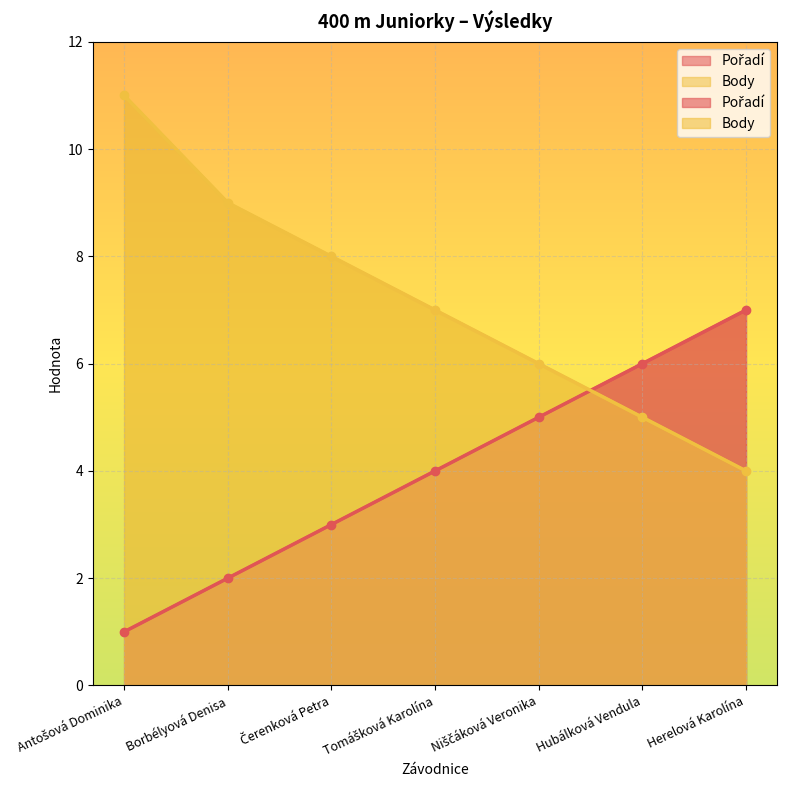

What is the label of the 7th point from the right?

Antošová Dominika